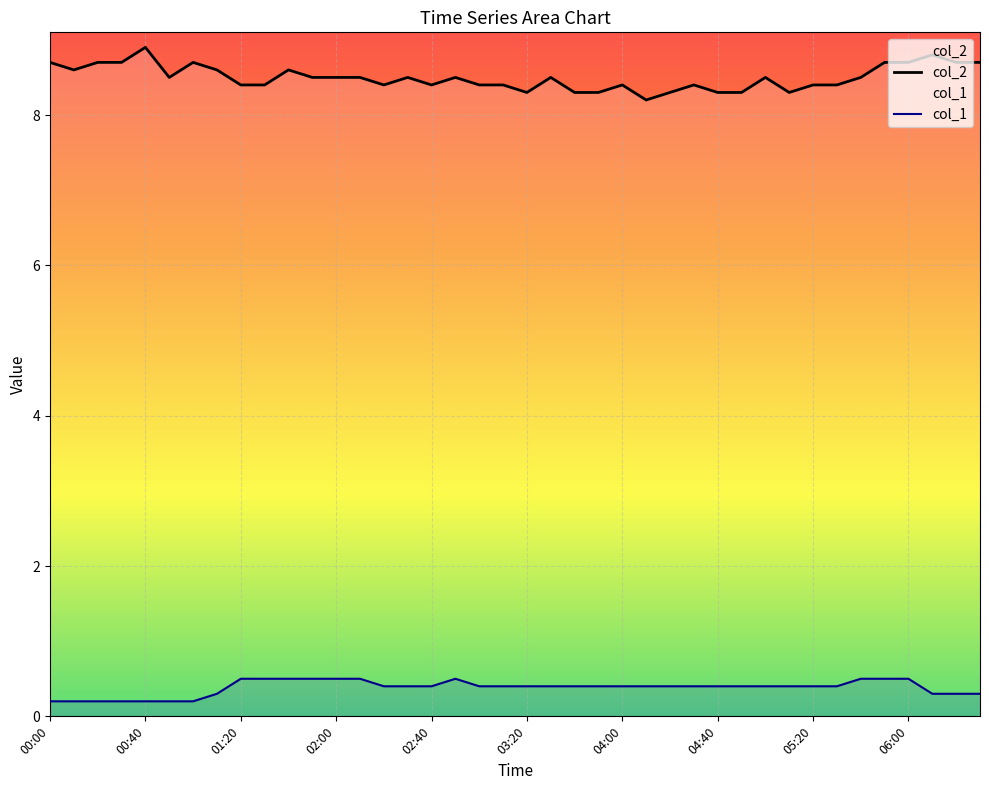

Between 04:00 and 03:20, which is larger?

04:00